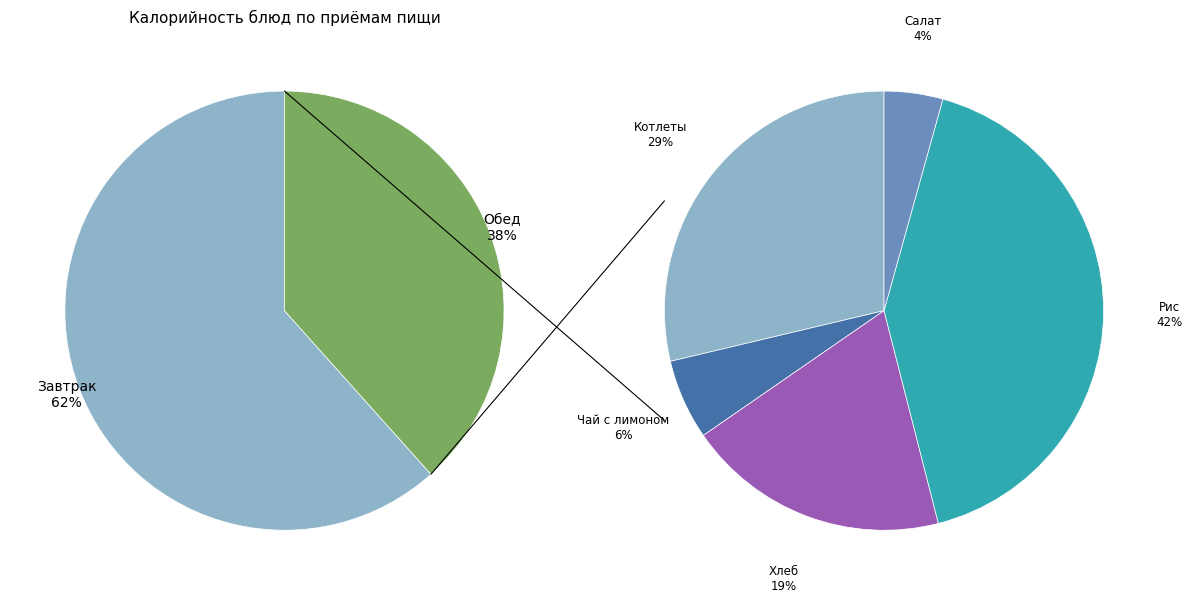

Combined, do Хлеб пшеничный and Салат из квашенной капусты account for over 50%?

No